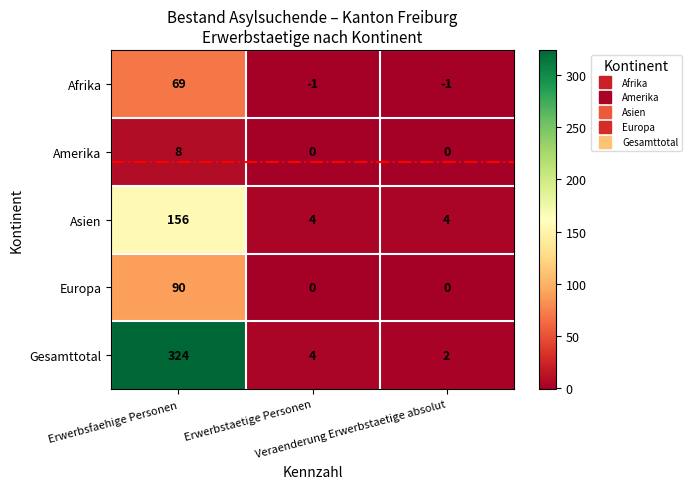

Which series has the largest total across all categories?

Gesamttotal